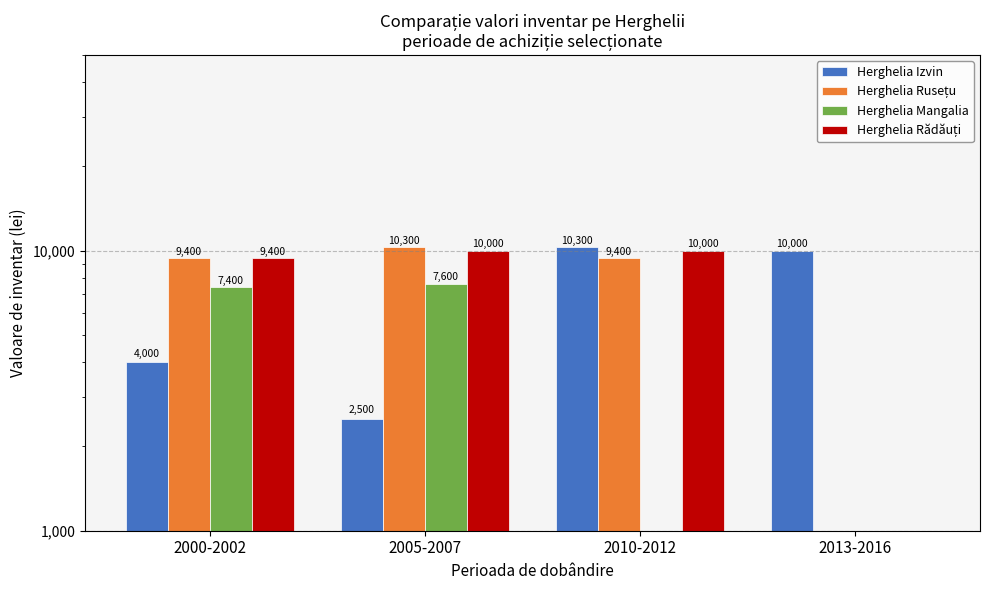

Reading left to right, transcribe all the data shown in this chart.

Herghelia Izvin: 4000	2500	10300	10000
Herghelia Rusețu: 9400	10300	9400	0
Herghelia Mangalia: 7400	7600	0	0
Herghelia Rădăuți: 9400	10000	10000	0